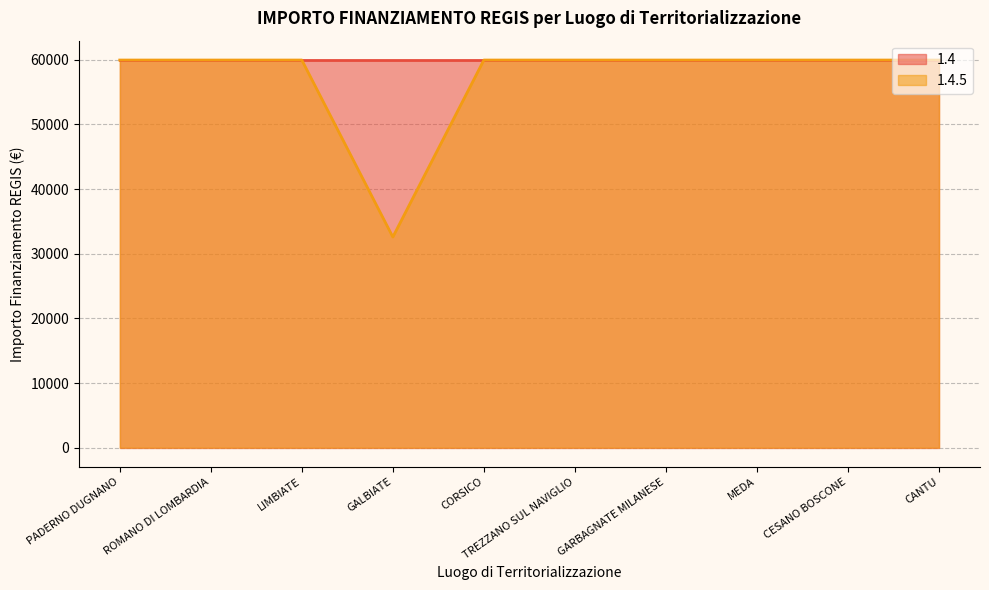

How many lines are shown in the chart?

2